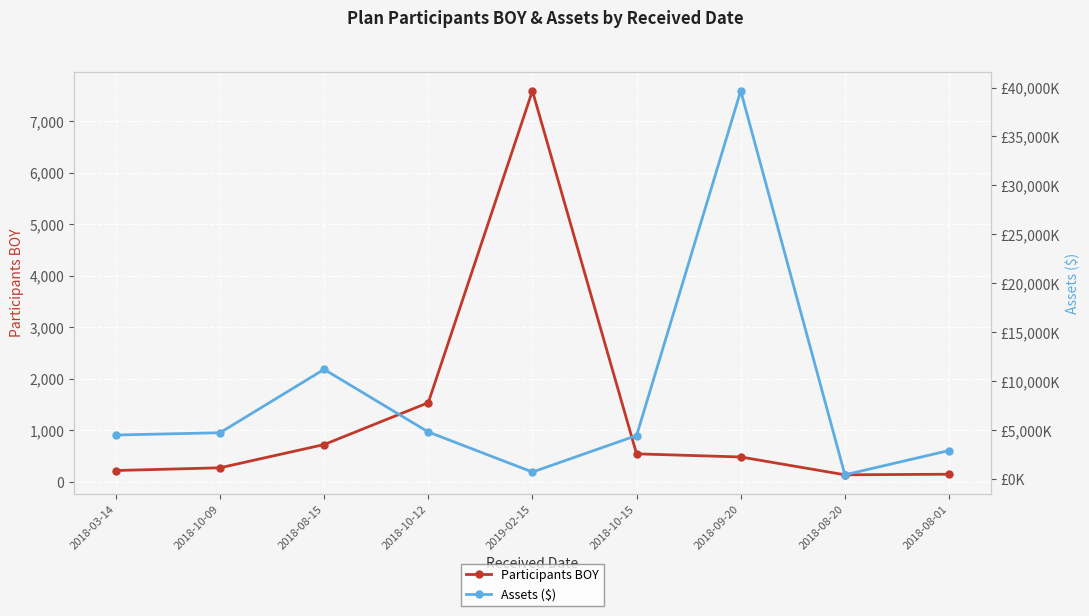

Is the value of Participants BOY at 2018-08-20 greater than the value of Assets ($) at 2018-03-14?

No